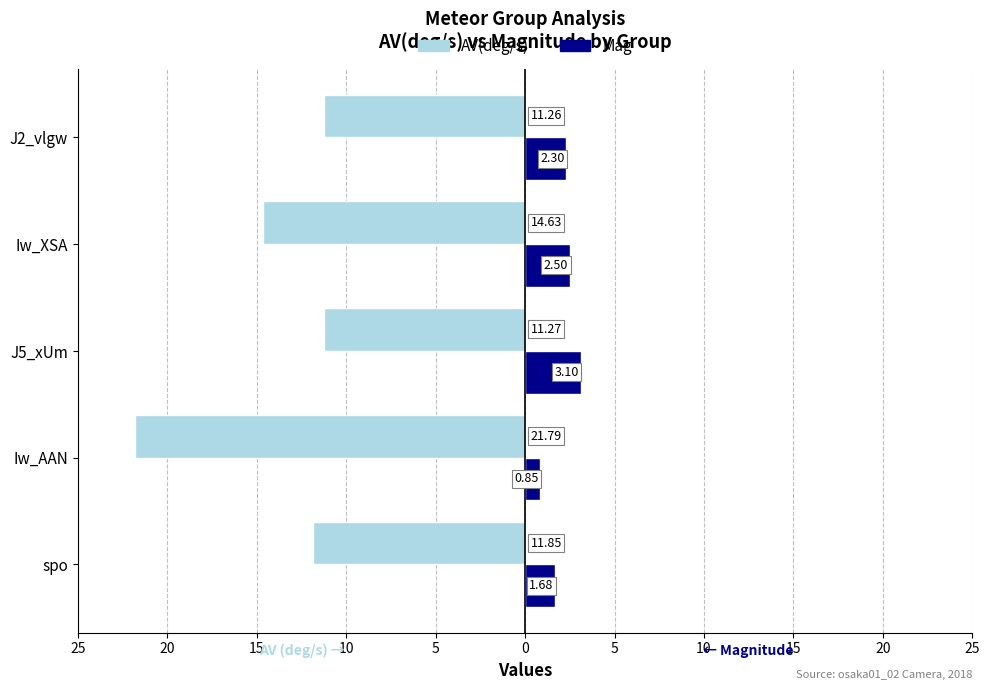

What are all the series names shown in the legend?

AV(deg/s), Mag